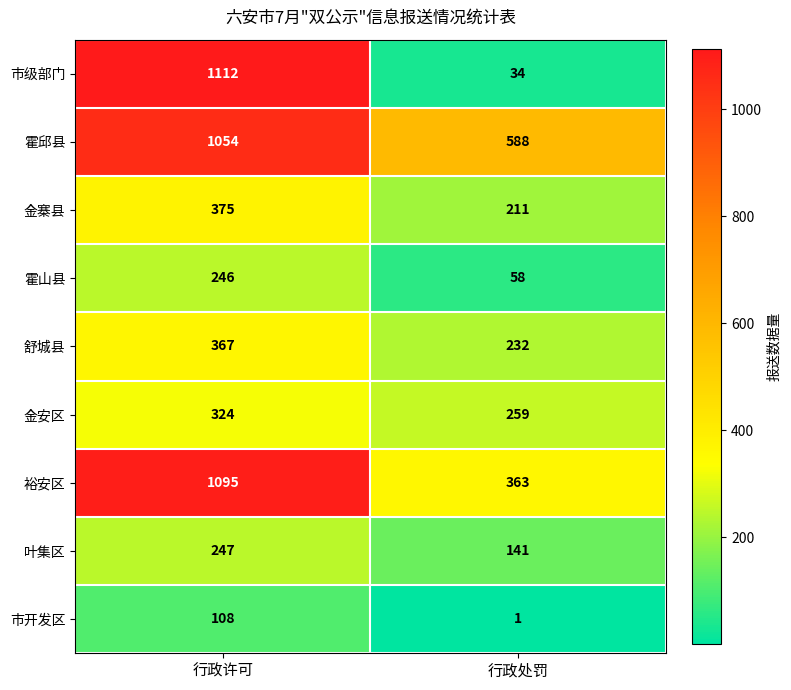

Is the value of 金安区 at 行政许可 greater than the value of 金寨县 at 行政处罚?

Yes